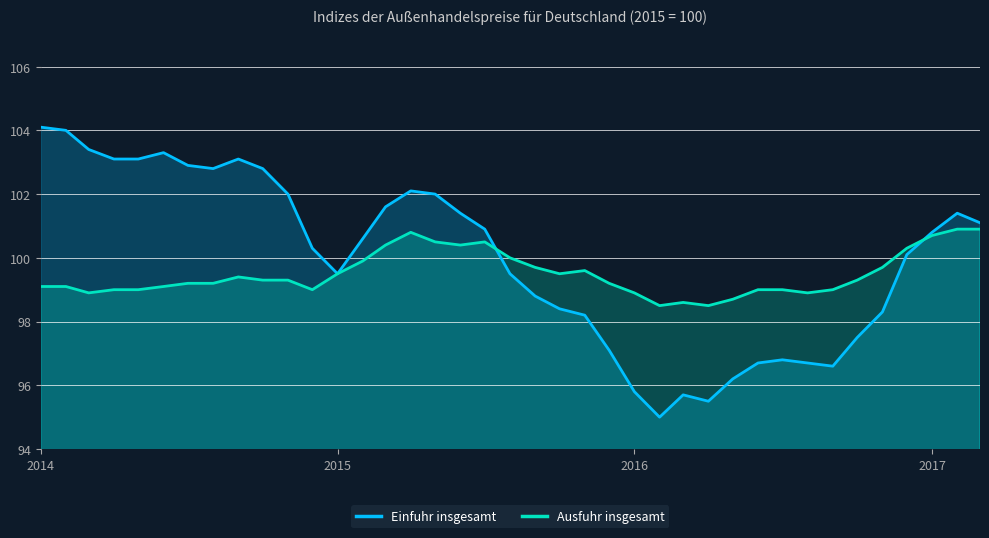

Where is the first local minimum for Einfuhr insgesamt?

2014-08